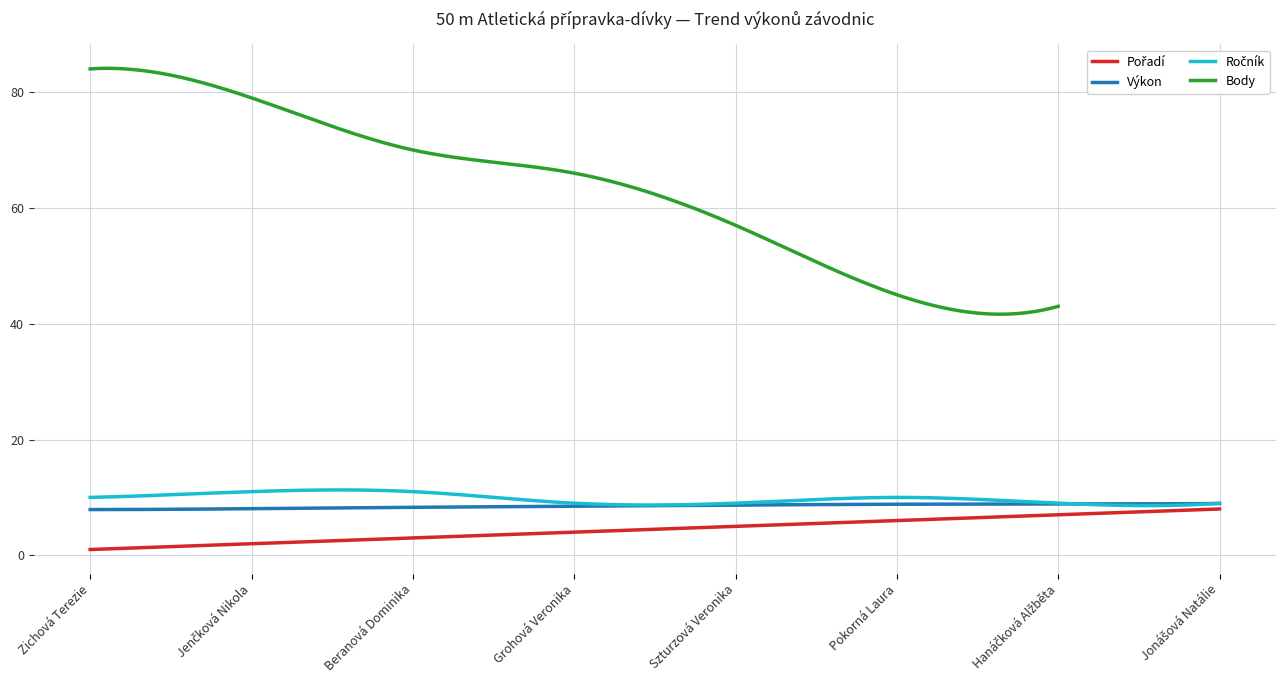

How many values in the Výkon series exceed 8?

7